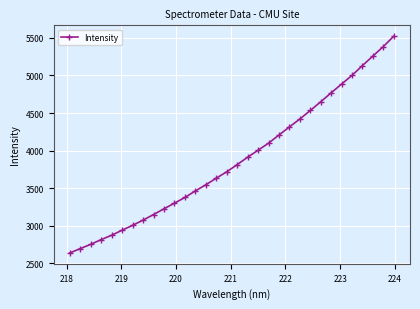

What is the value of the 6th point from the left?

2942.5